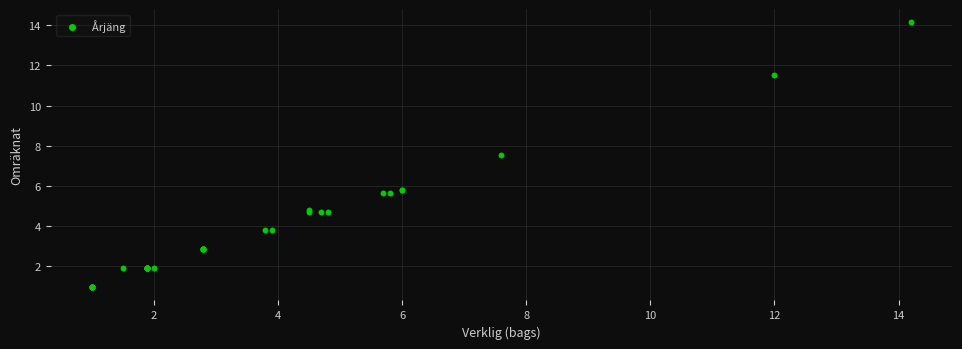

What Y value in the scatter plot is closest to 7?

7.5